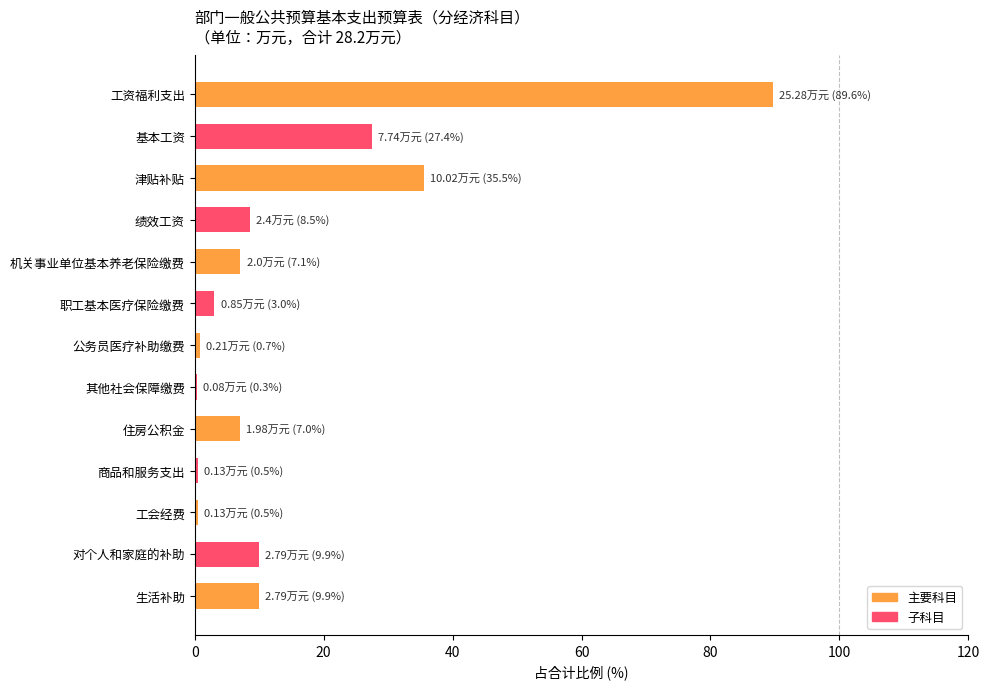

What is the sum of all values?

200.0